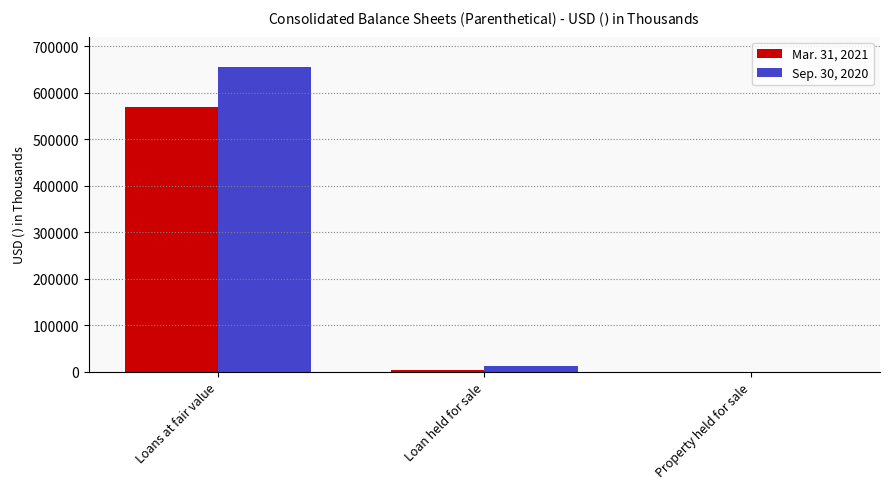

Count the number of data series in this chart.

2